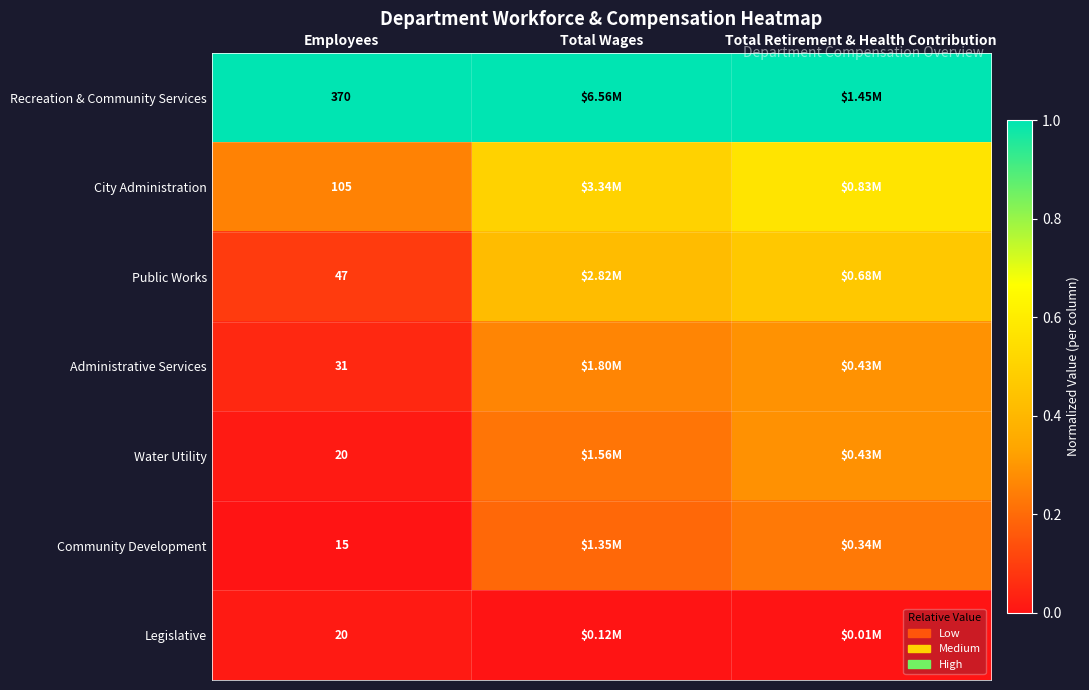

Is it true that City Administration equals 0.4 at Employees?

False